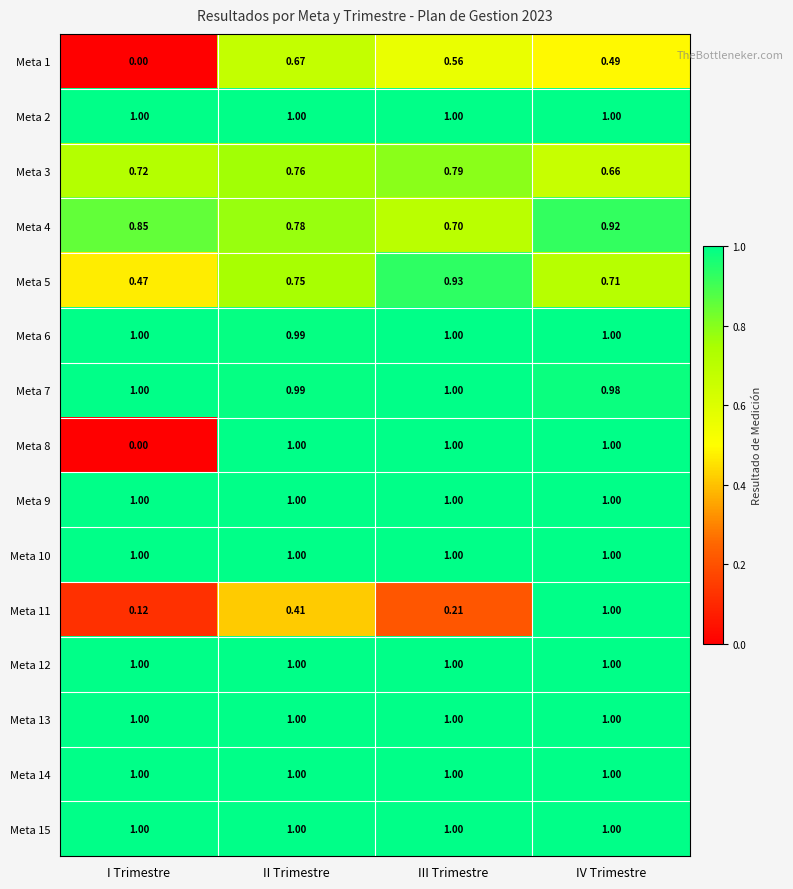

Where is Meta 3 nearest to the value 0?

IV Trimestre